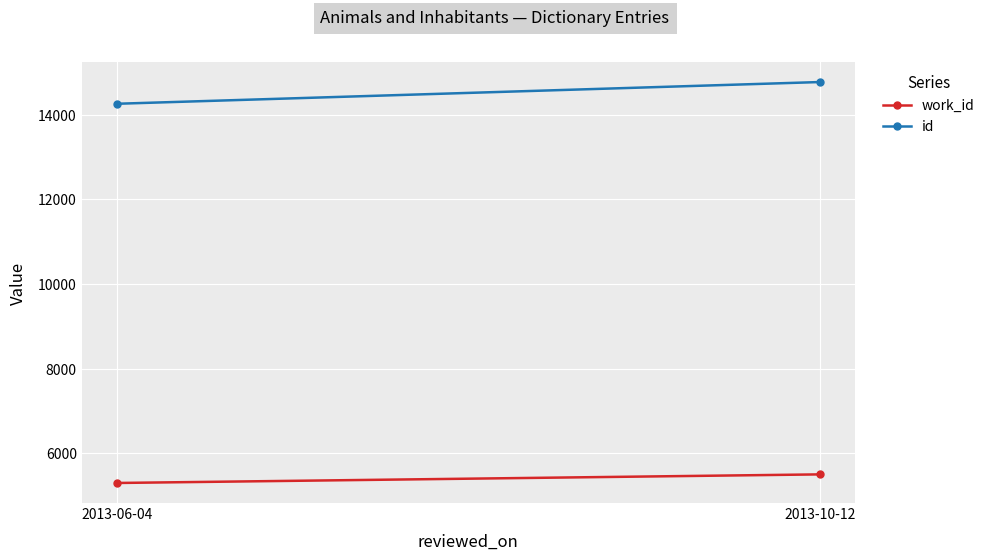

What is the maximum value for work_id?

5505